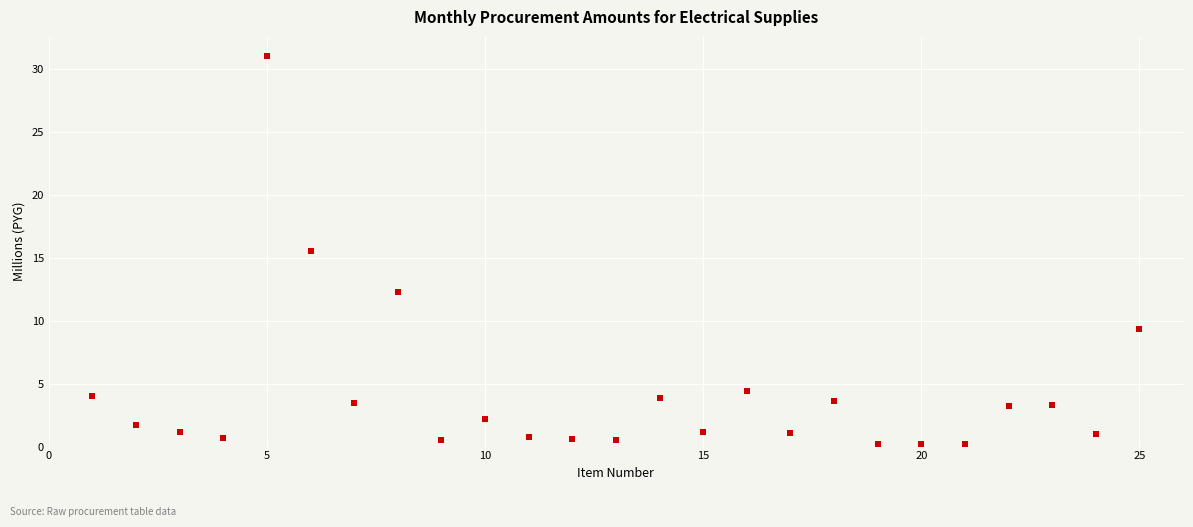

What Y value in the scatter plot is closest to 15?

15.5